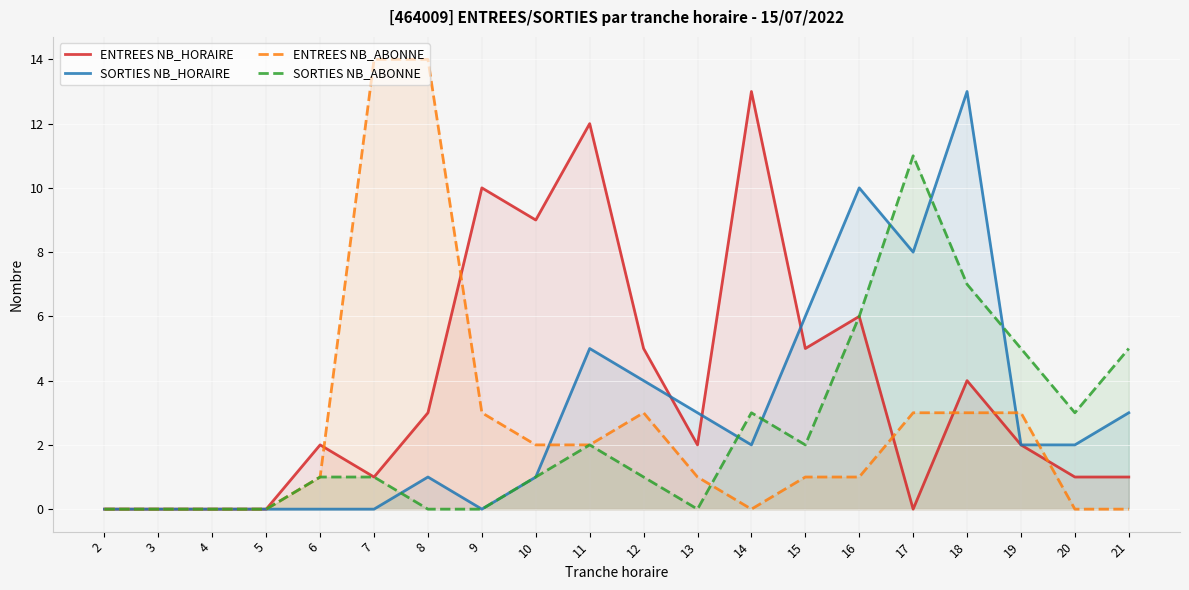

Where is the first local minimum for SORTIES NB_HORAIRE?

9